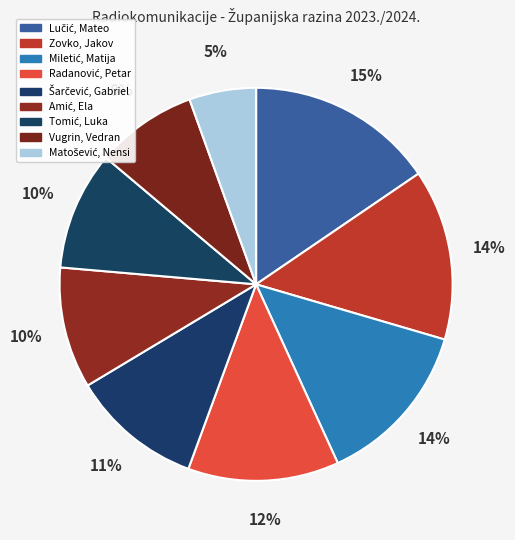

How many segments does this pie chart have?

9